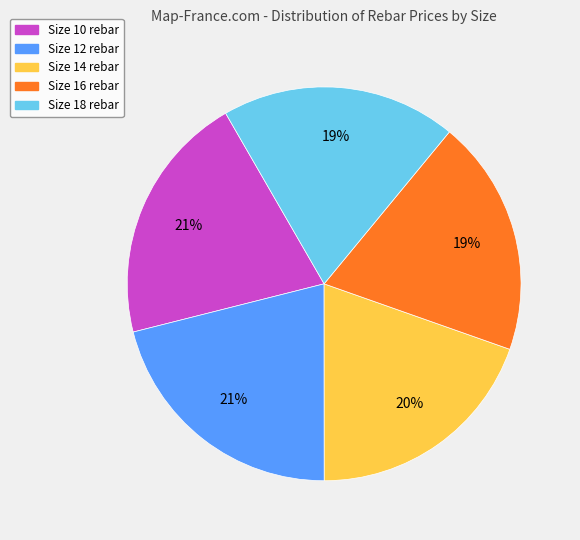

How many segments does this pie chart have?

5